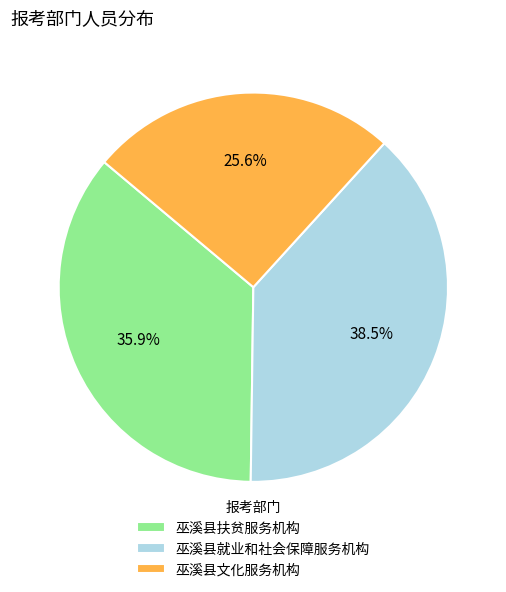

Which has a higher value, 巫溪县文化服务机构 or 巫溪县就业和社会保障服务机构?

巫溪县就业和社会保障服务机构